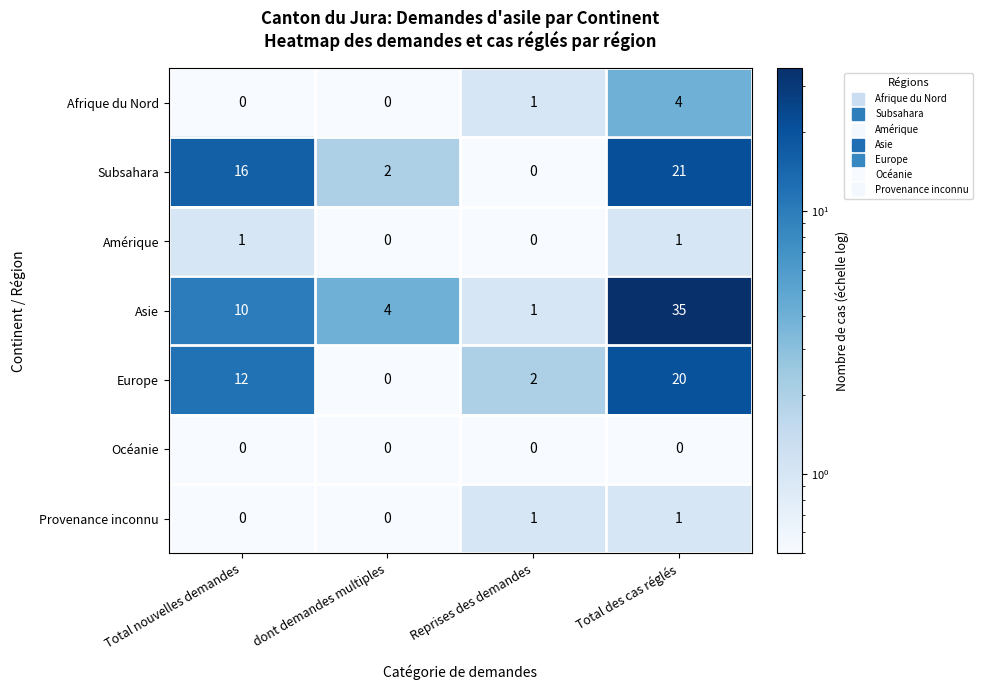

What is the difference between the second highest and minimum values in the Subsahara series?

16